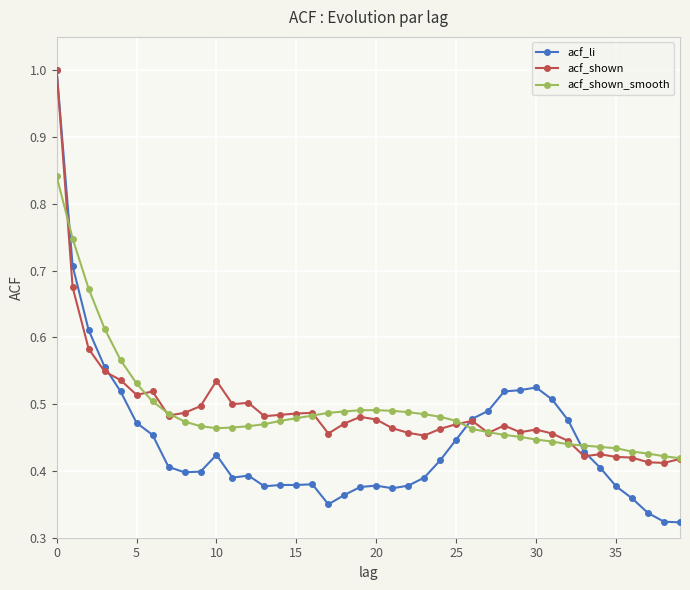

At which label is acf_li closest to 0?

39